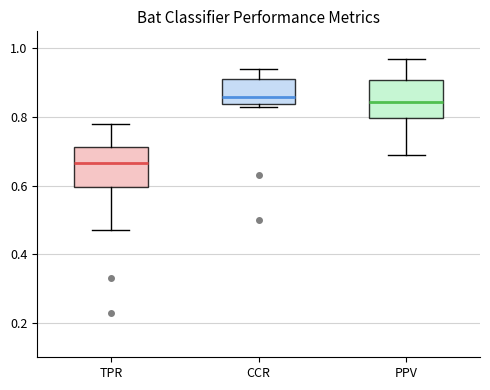

Reading left to right, read every box against the y-axis: the position of its median line, the range the box covers, and the ends of its whiskers. The values are not printed on the chart, so give them approximately, as read against the axis.

TPR: median 0.66, box 0.60 to 0.72, whiskers 0.48 to 0.78
CCR: median 0.86, box 0.84 to 0.92, whiskers 0.84 (just below the box's lower edge) to 0.94
PPV: median 0.84, box 0.80 to 0.90, whiskers 0.70 to 0.98